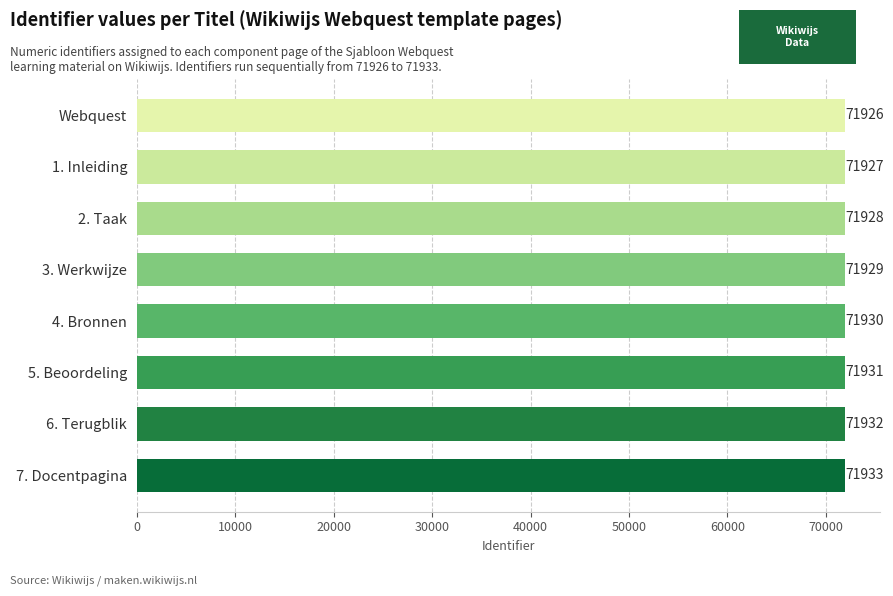

Count the number of categories in the chart.

8